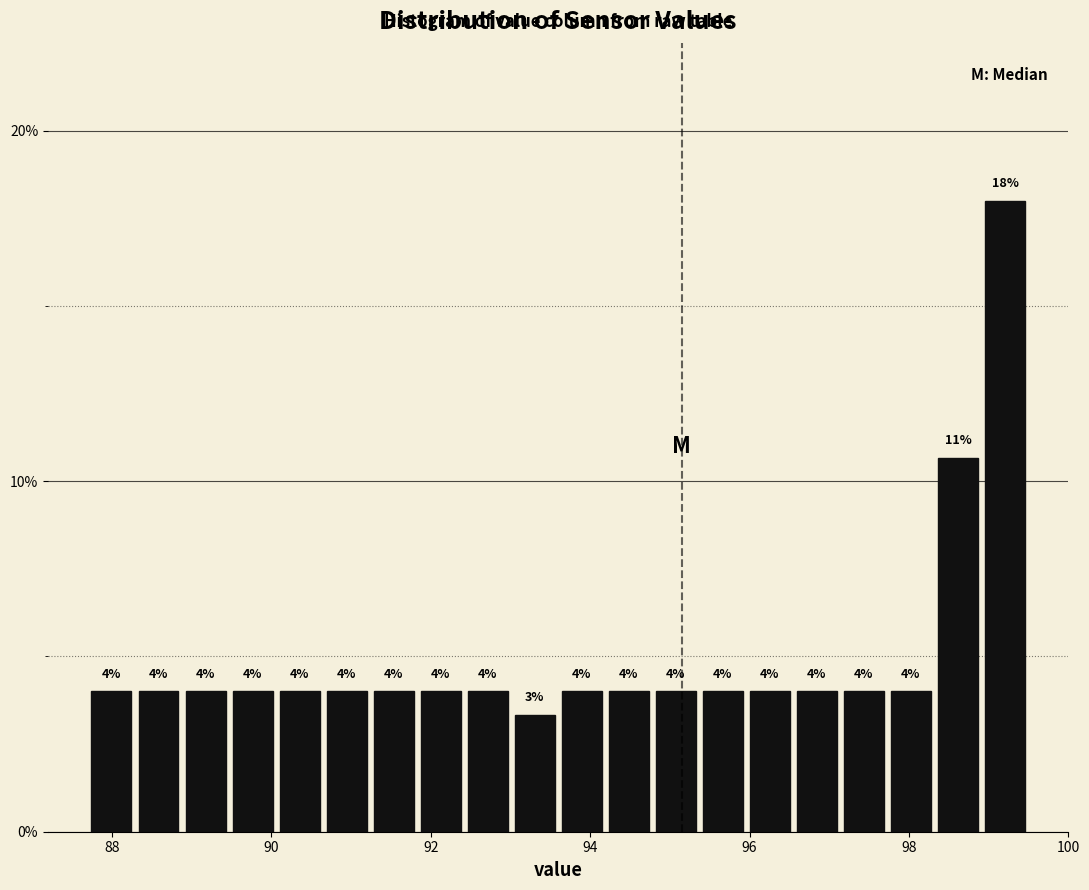

Around what value on the x-axis is the tallest bar? Give the approximate position of its centre, as read against the axis.

99.2